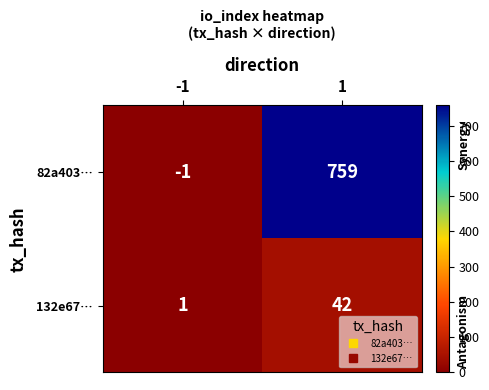

How many distinct data groups are displayed?

2